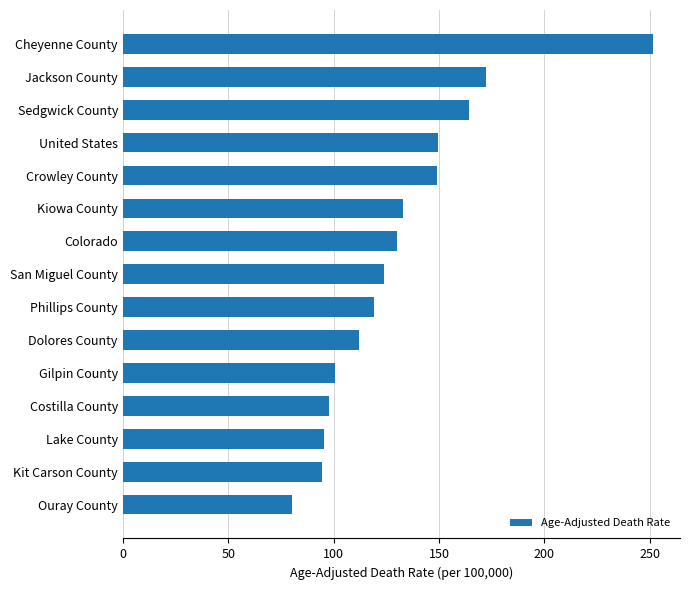

Approximately how many times larger is the value at Sedgwick County compared to Crowley County?

1.1